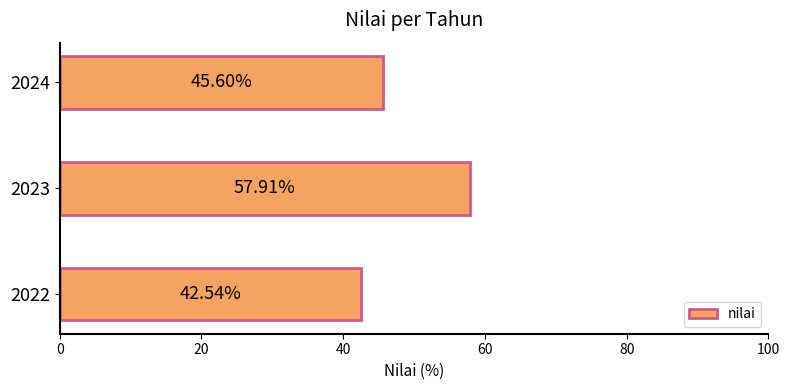

What is the average value?

48.7